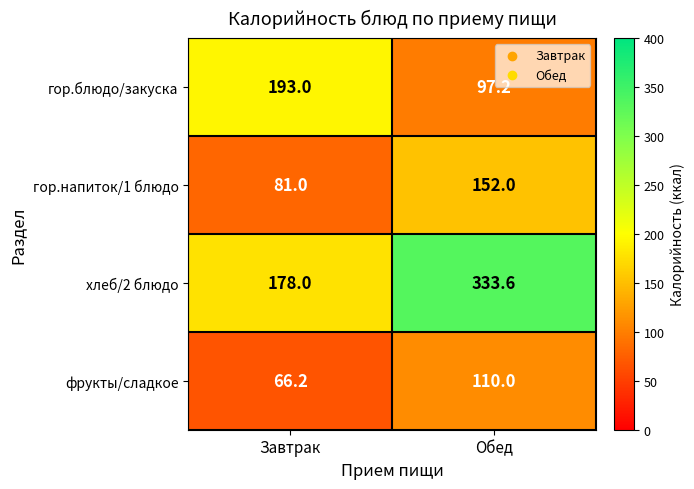

True or false: гор.напиток/1 блюдо has a value of 46.5 at Завтрак.

False